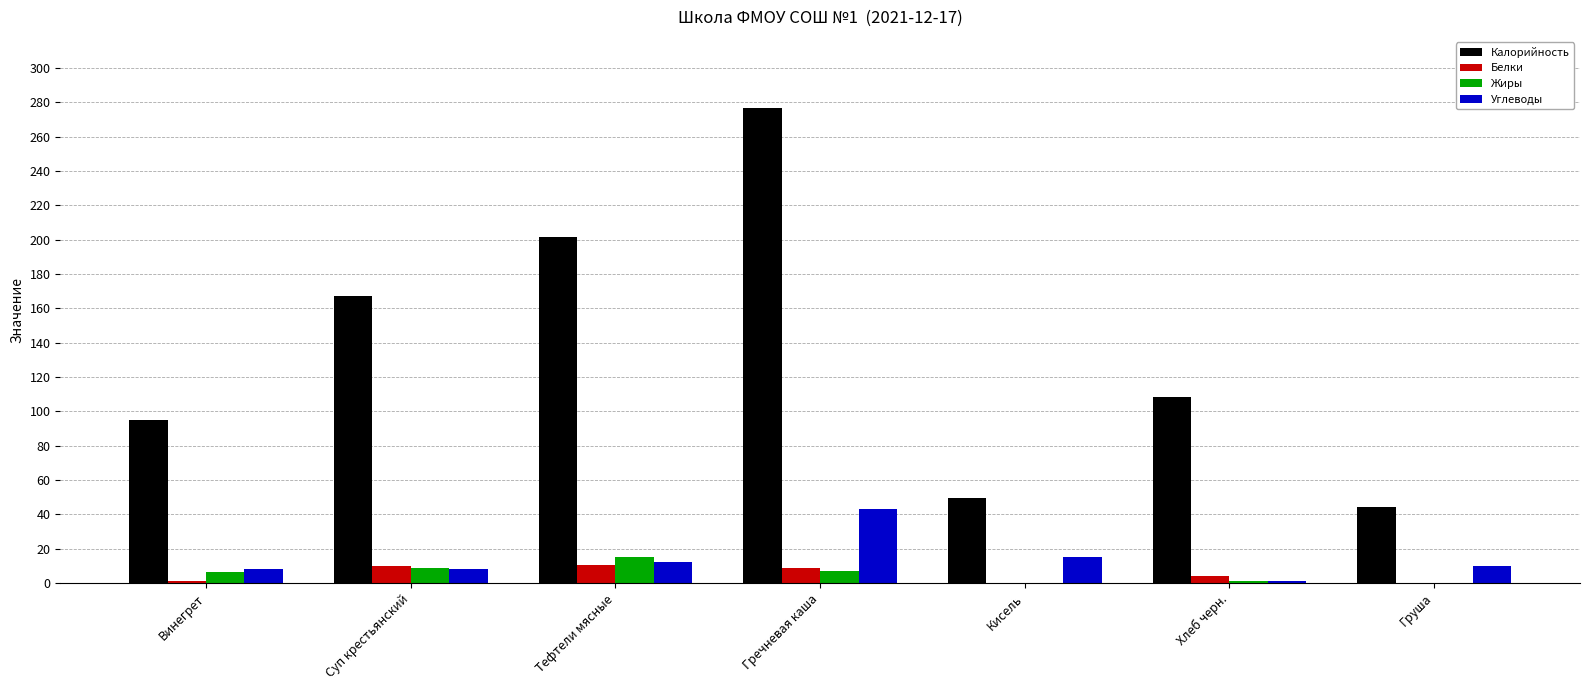

What are all the series names shown in the legend?

Калорийность, Белки, Жиры, Углеводы